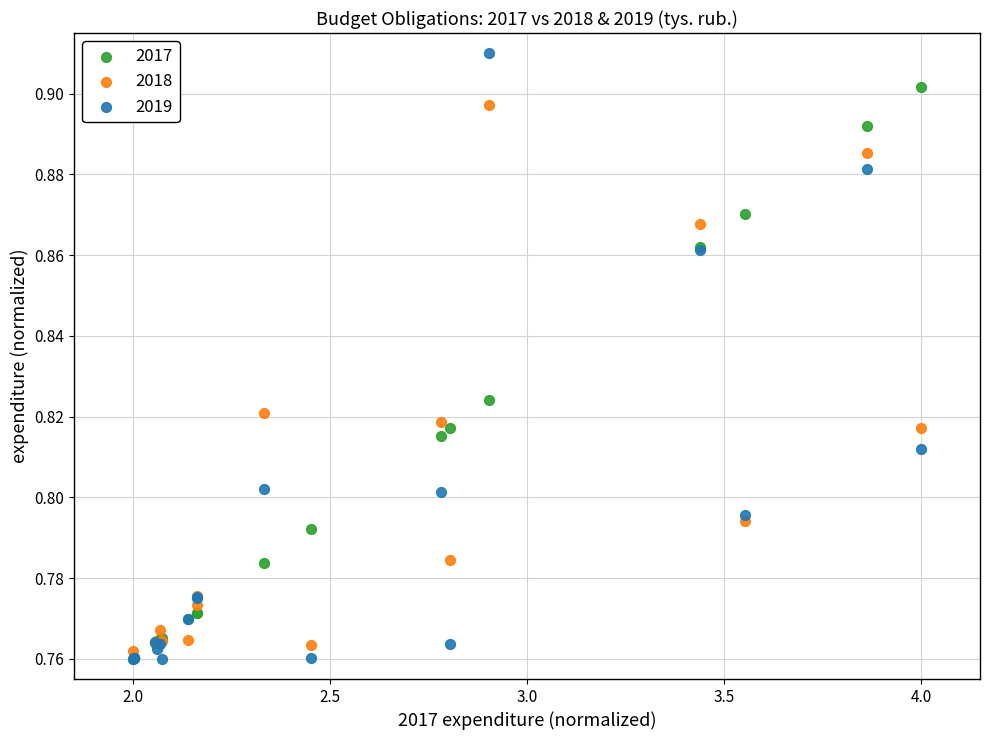

What are all the series names shown in the legend?

2017, 2018, 2019